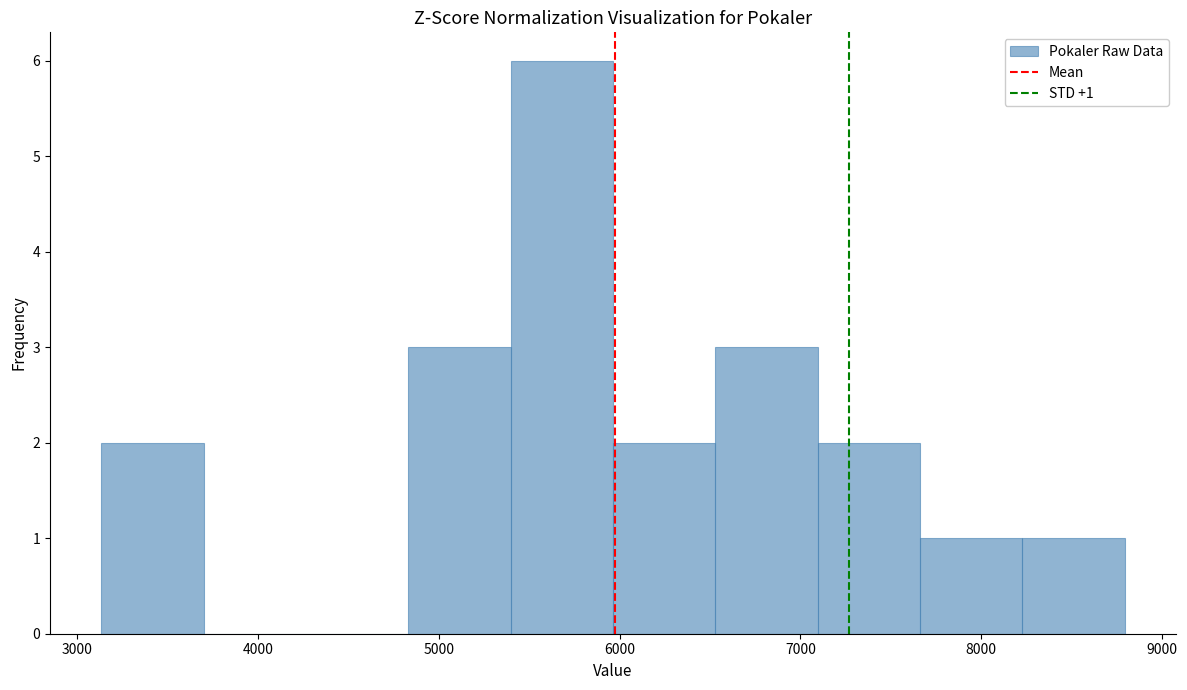

Which range on the x-axis has the tallest bar?

5400 to 6000